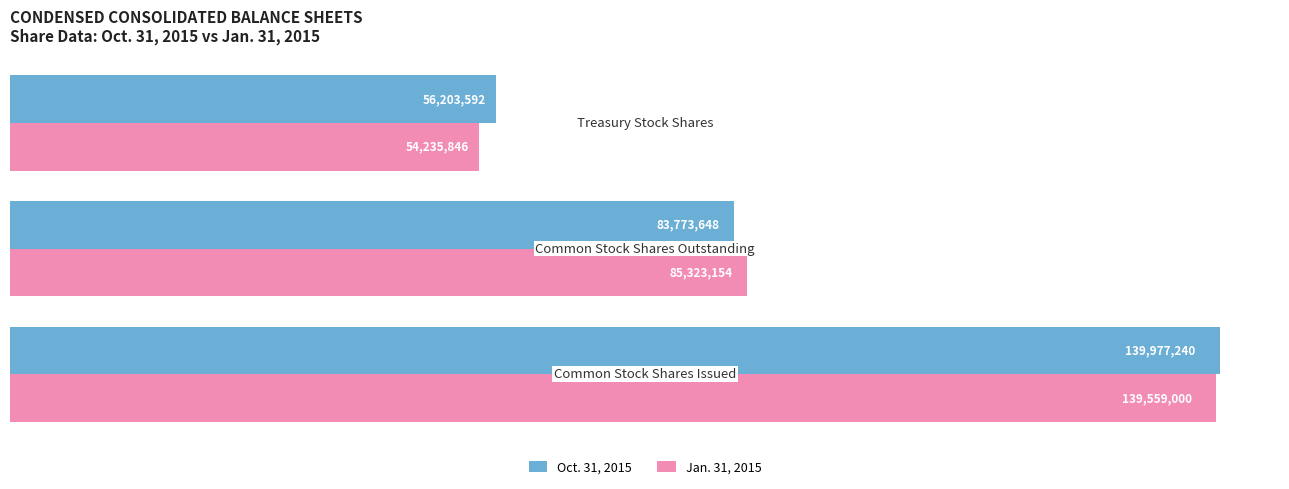

Which series has the largest total across all categories?

Oct. 31, 2015